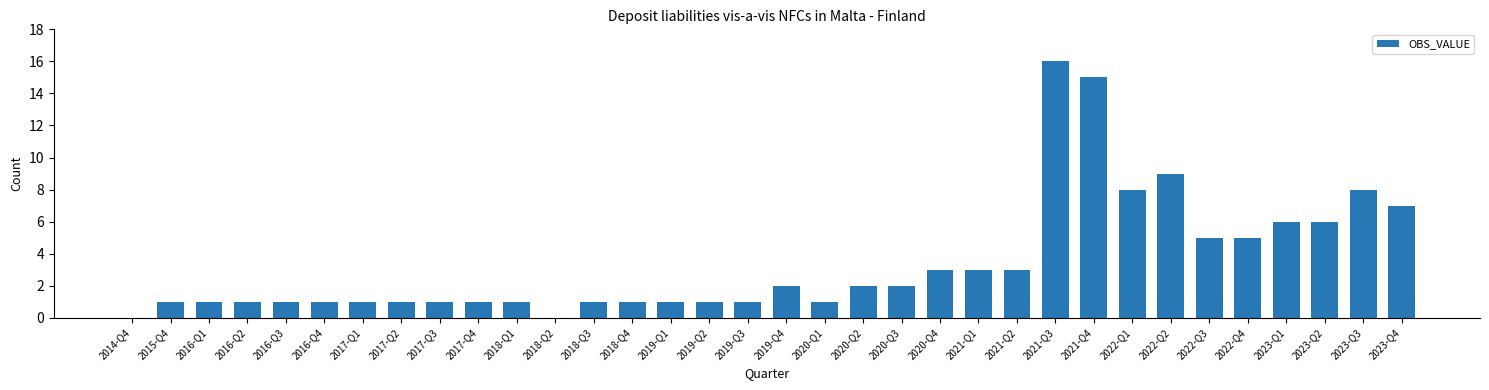

True or false: the data shows 5 at 2022-Q3.

True